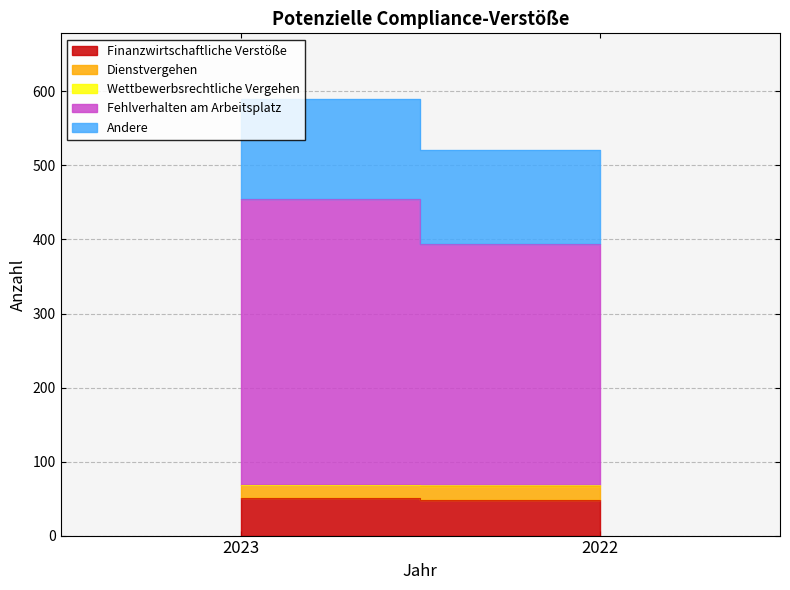

True or false: Dienstvergehen has a value of 8 at 2022.

False